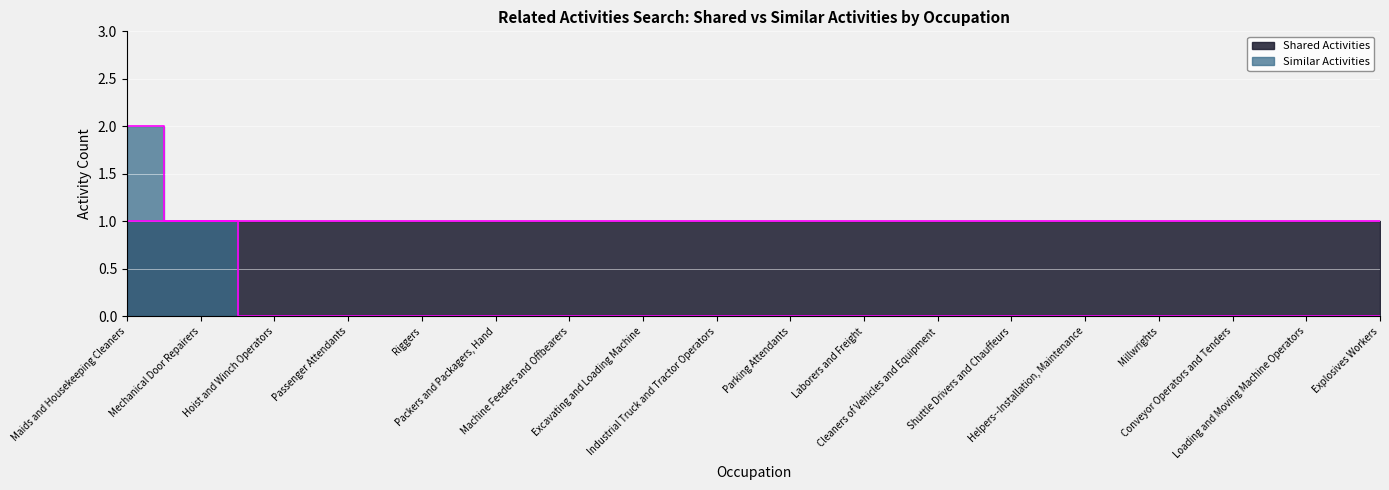

Rank the categories by value from lowest to highest.

Hoist and Winch Operators, Passenger Attendants, Riggers, Packers and Packagers, Hand, Machine Feeders and Offbearers, Excavating and Loading Machine, Industrial Truck and Tractor Operators, Parking Attendants, Laborers and Freight, Cleaners of Vehicles and Equipment, Shuttle Drivers and Chauffeurs, Helpers--Installation, Maintenance, Millwrights, Conveyor Operators and Tenders, Loading and Moving Machine Operators, Explosives Workers, Mechanical Door Repairers, Maids and Housekeeping Cleaners